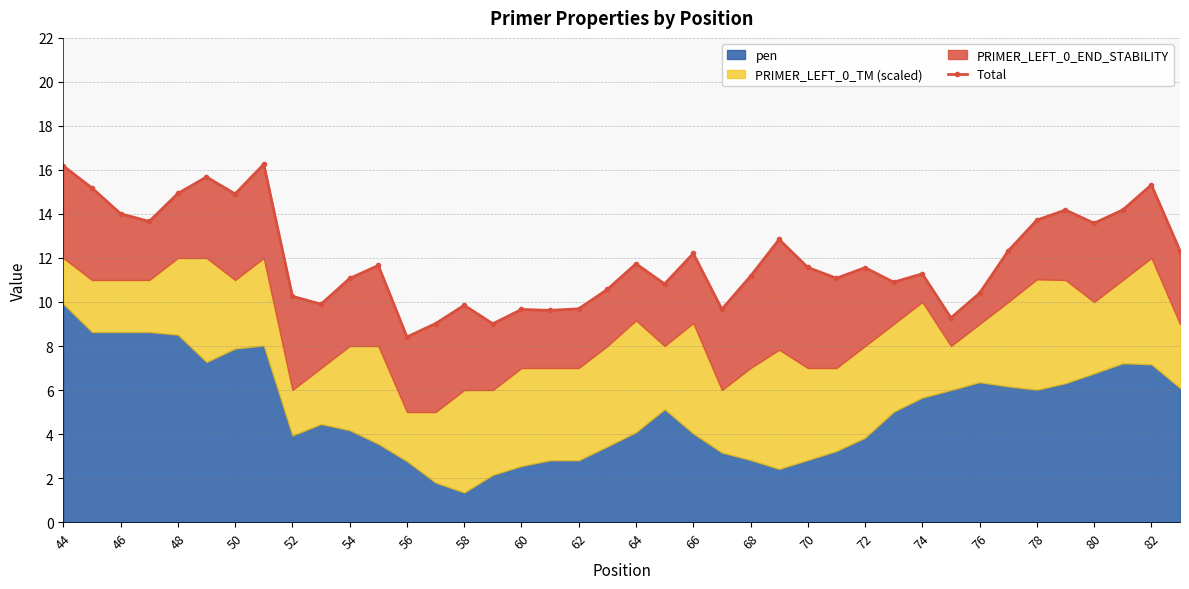

The value at 62 is 15.1. True or false?

False